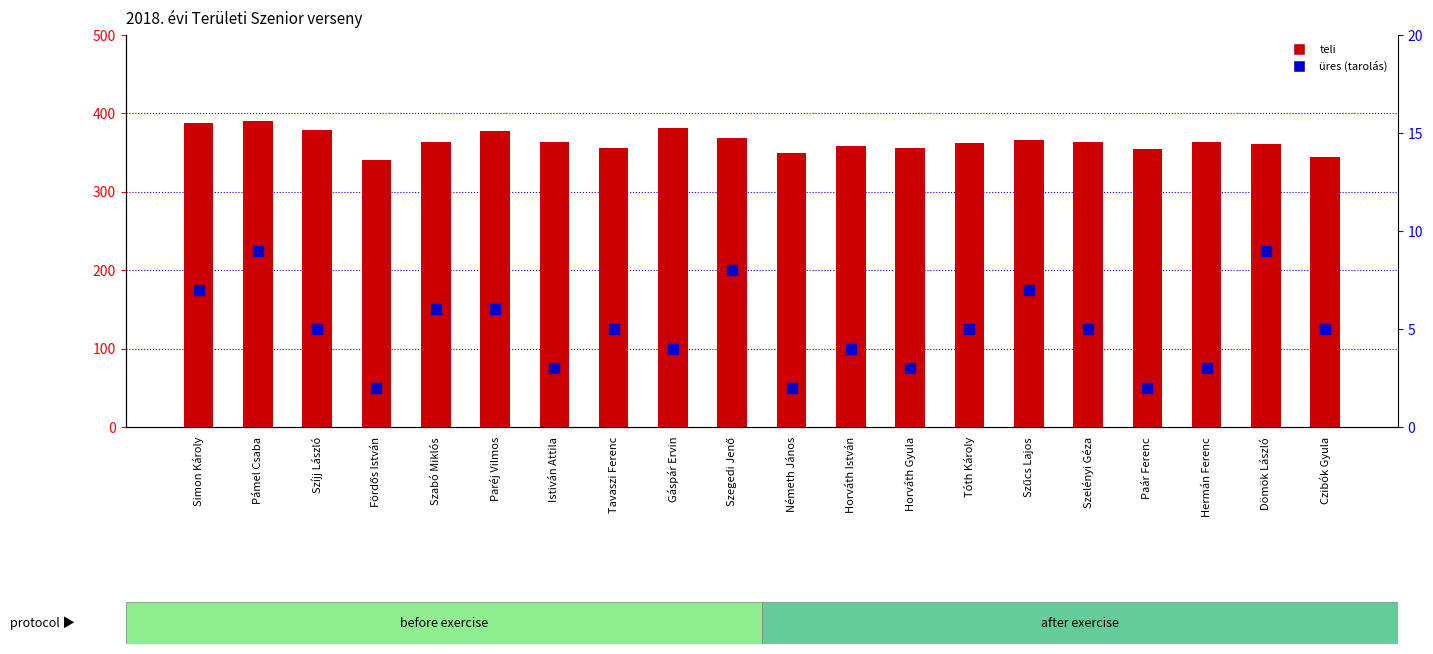

At how many categories does at least one series exceed 192?

20